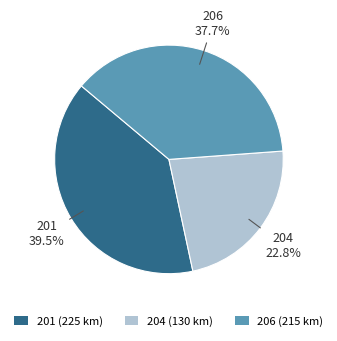

Is there any slice that represents more than half of the pie?

No